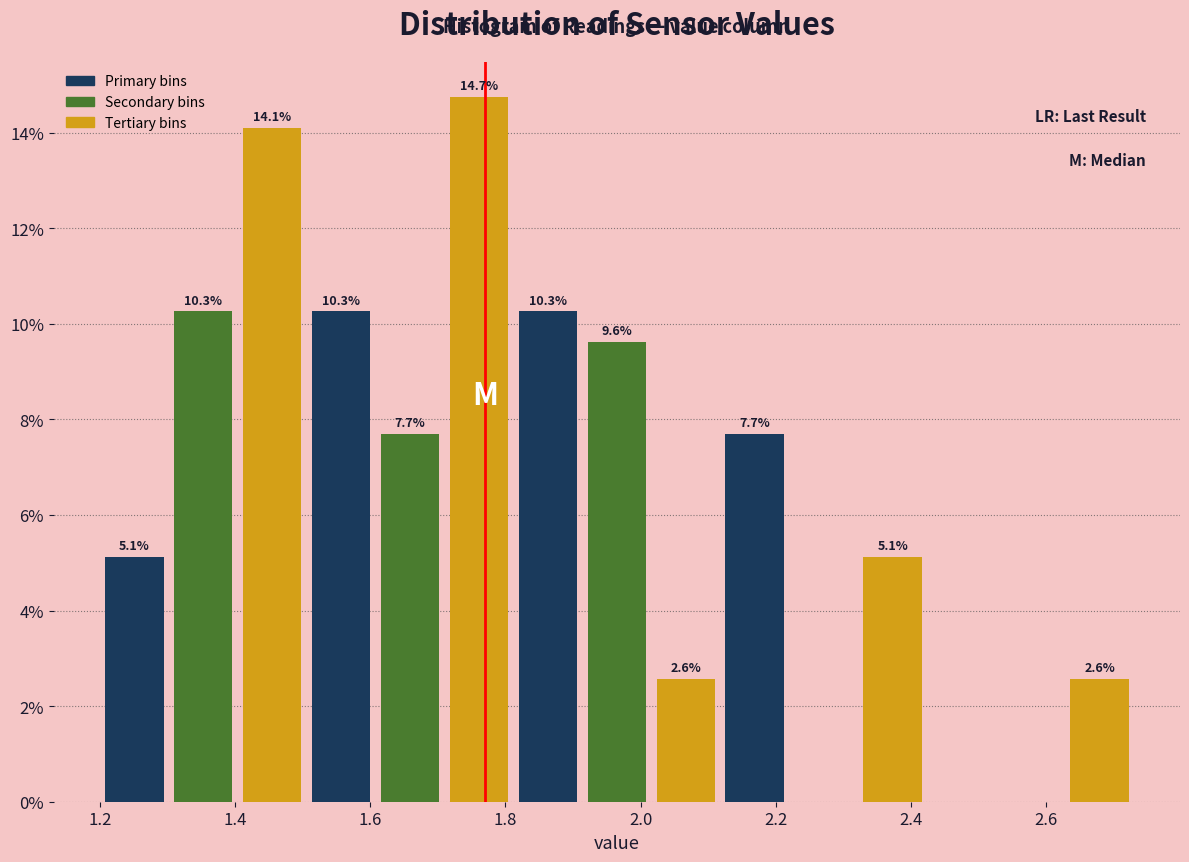

Which range on the x-axis has the tallest bar?

1.710 to 1.812